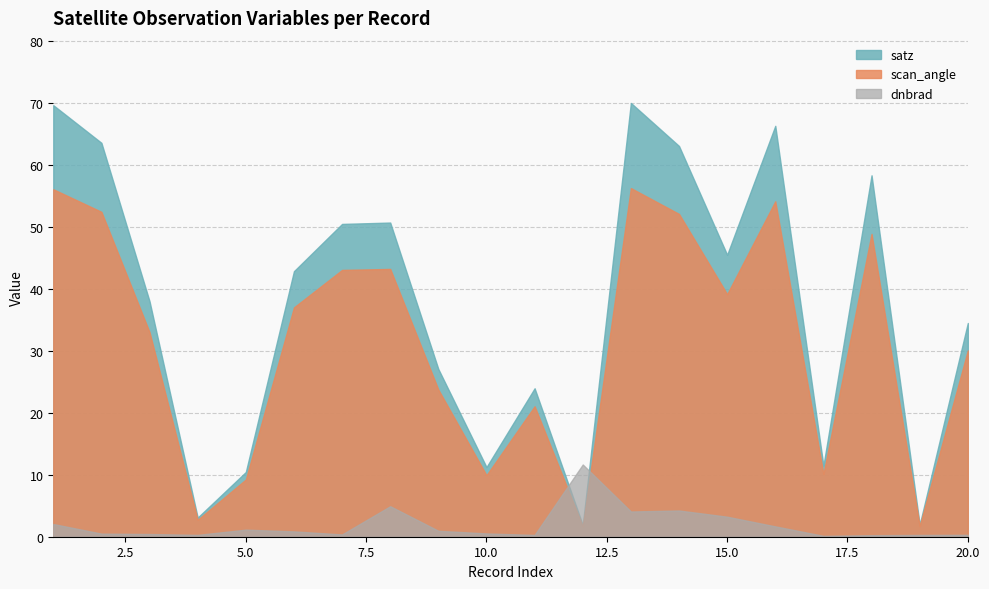

What is the sum of the satz values at 1 and 14?

132.6